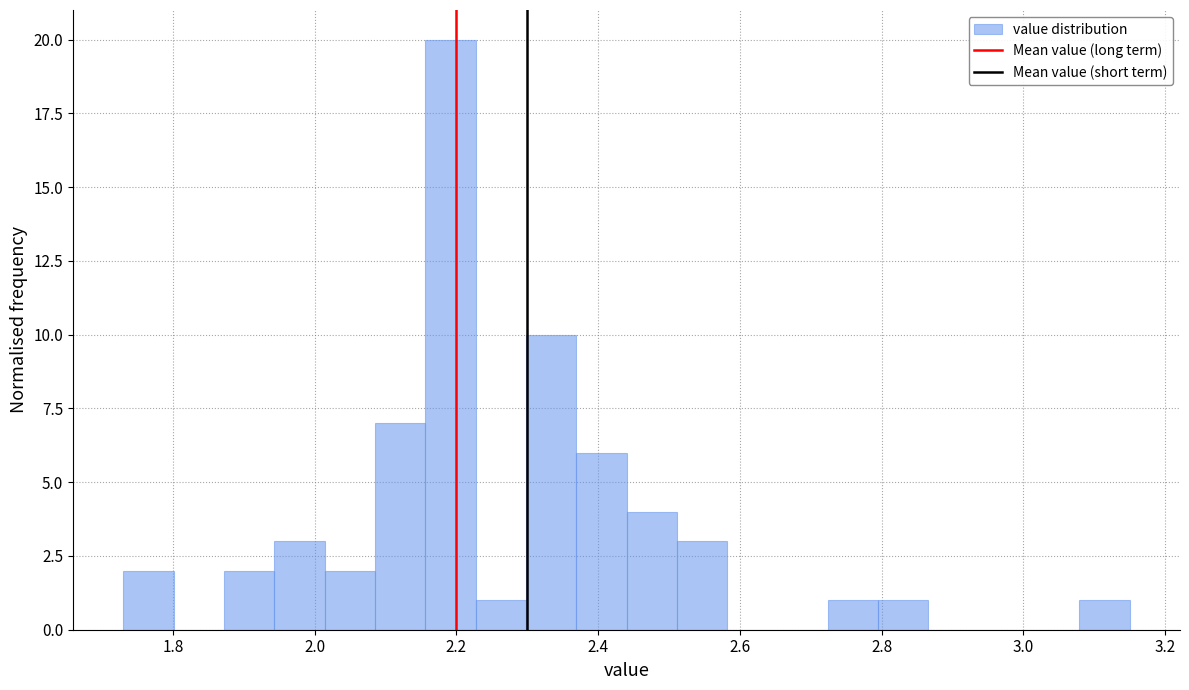

Around what value on the x-axis is the tallest bar? Give the approximate position of its centre, as read against the axis.

2.20